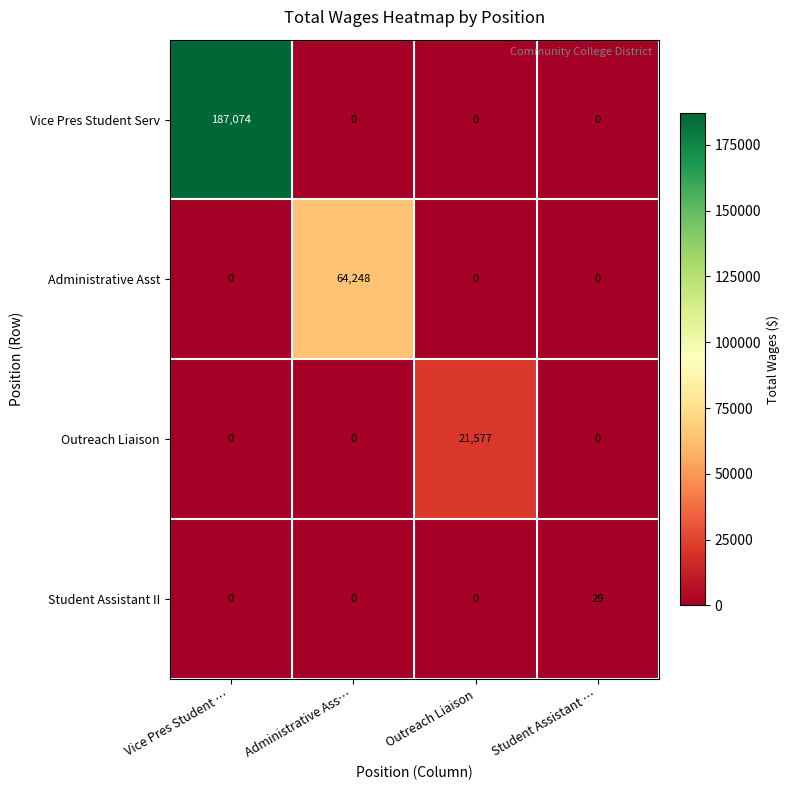

List the series in order of their peak value, lowest first.

Student Assistant II, Outreach Liaison, Administrative Asst, Vice Pres Student Serv